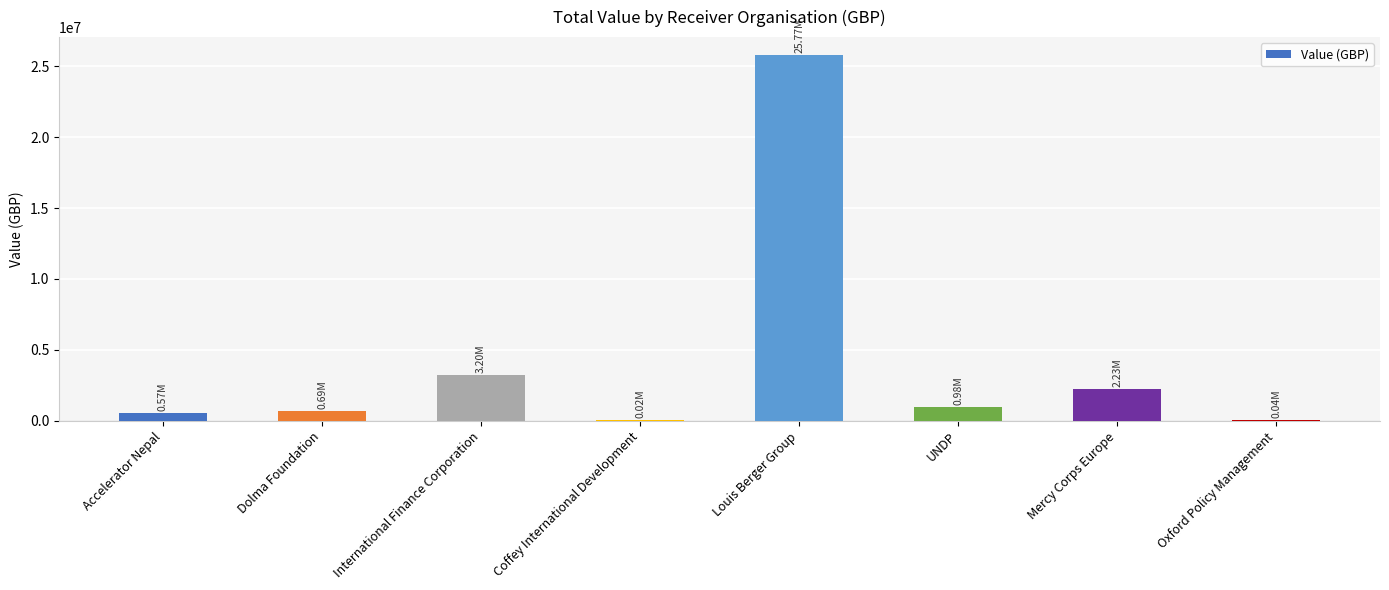

Count the number of data series in this chart.

1